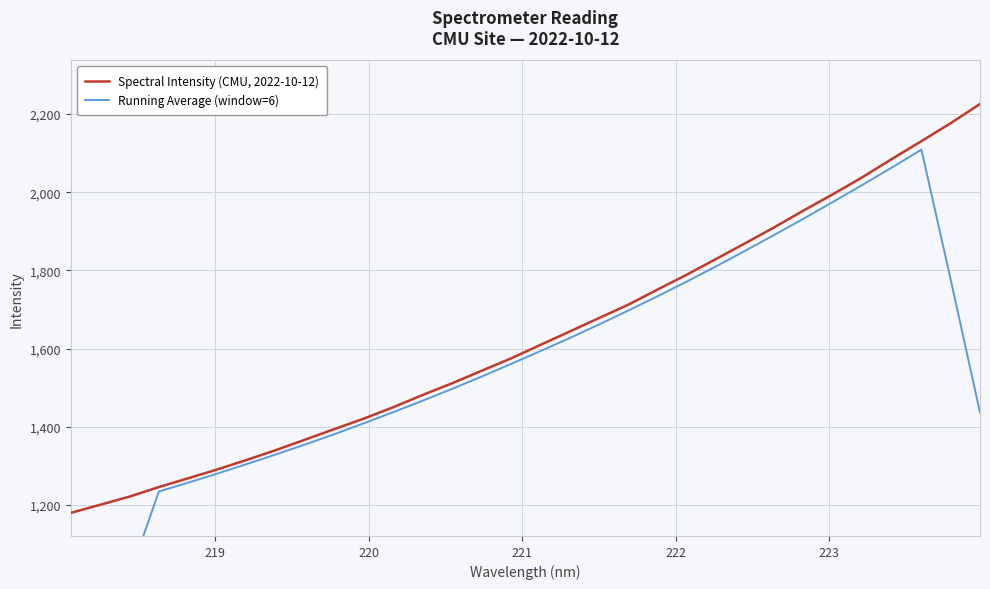

What is the lowest value of the Running Average (window=6) series?

600.2